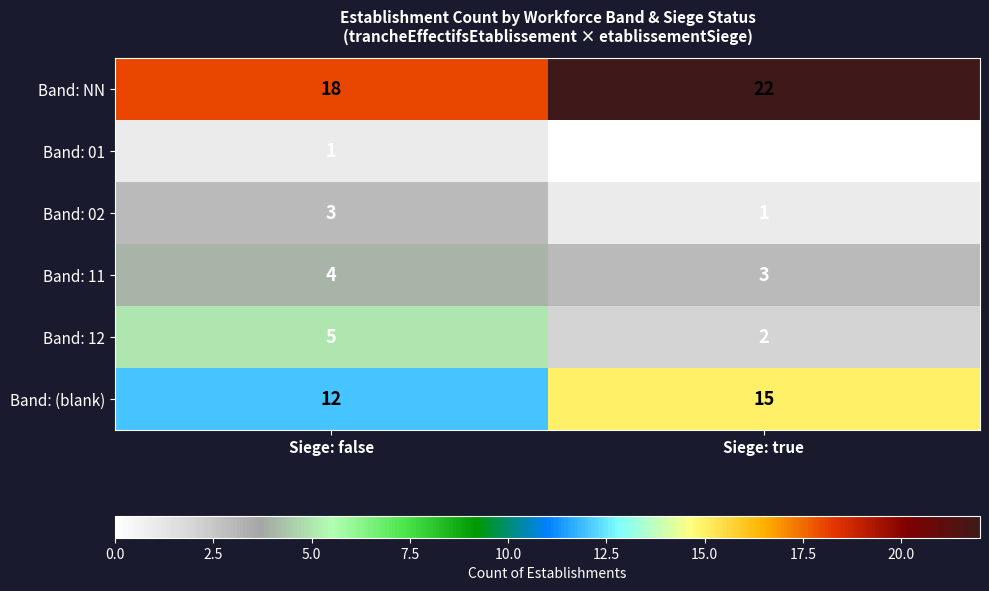

Which series has the largest total across all categories?

Band: NN